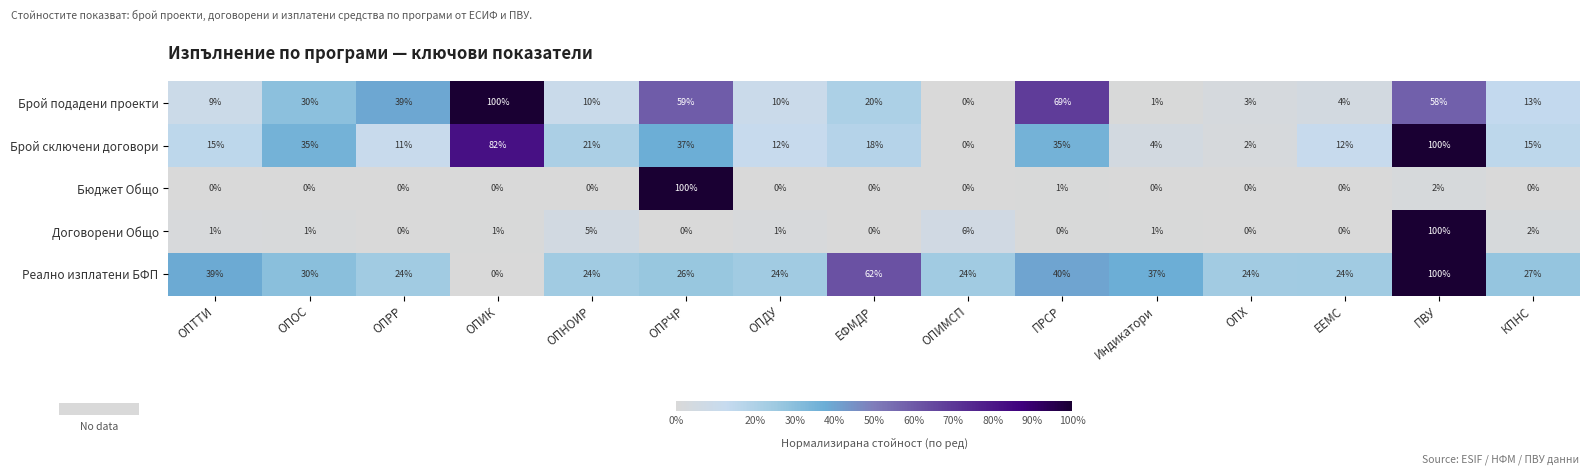

How many values in the Договорени Общо series are below 1?

6